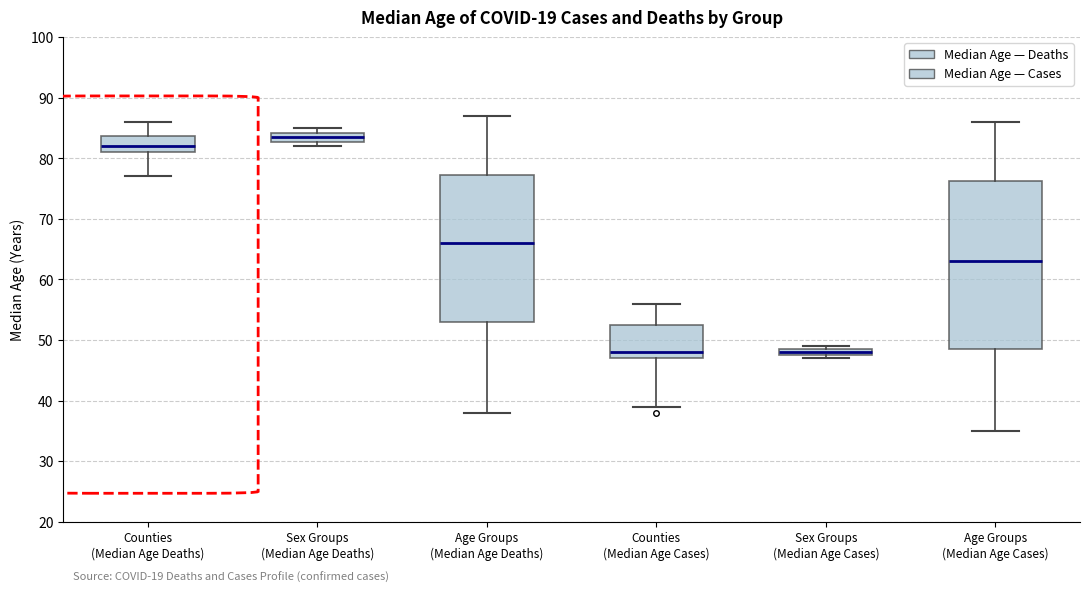

Which box's median line is the highest?

Sex Groups (Median Age Deaths)